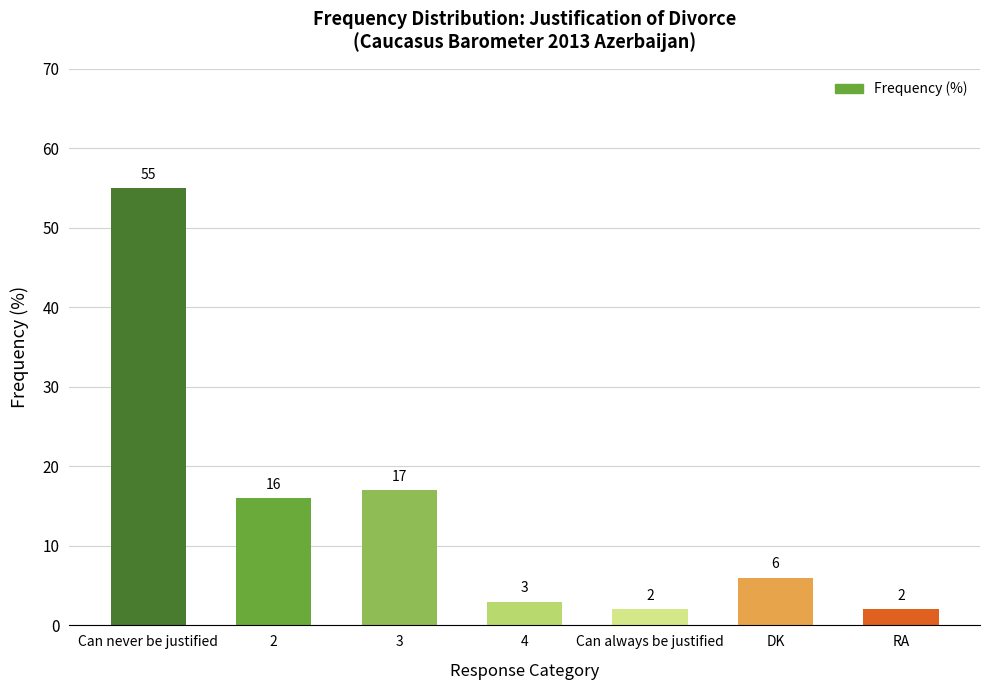

What is the ratio of the value at Can never be justified to the value at DK?

9.2